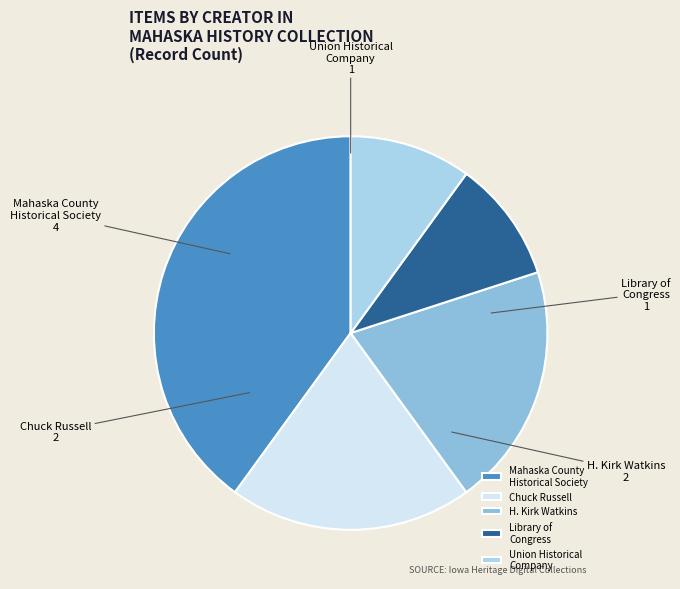

Is there a majority slice in this chart?

No